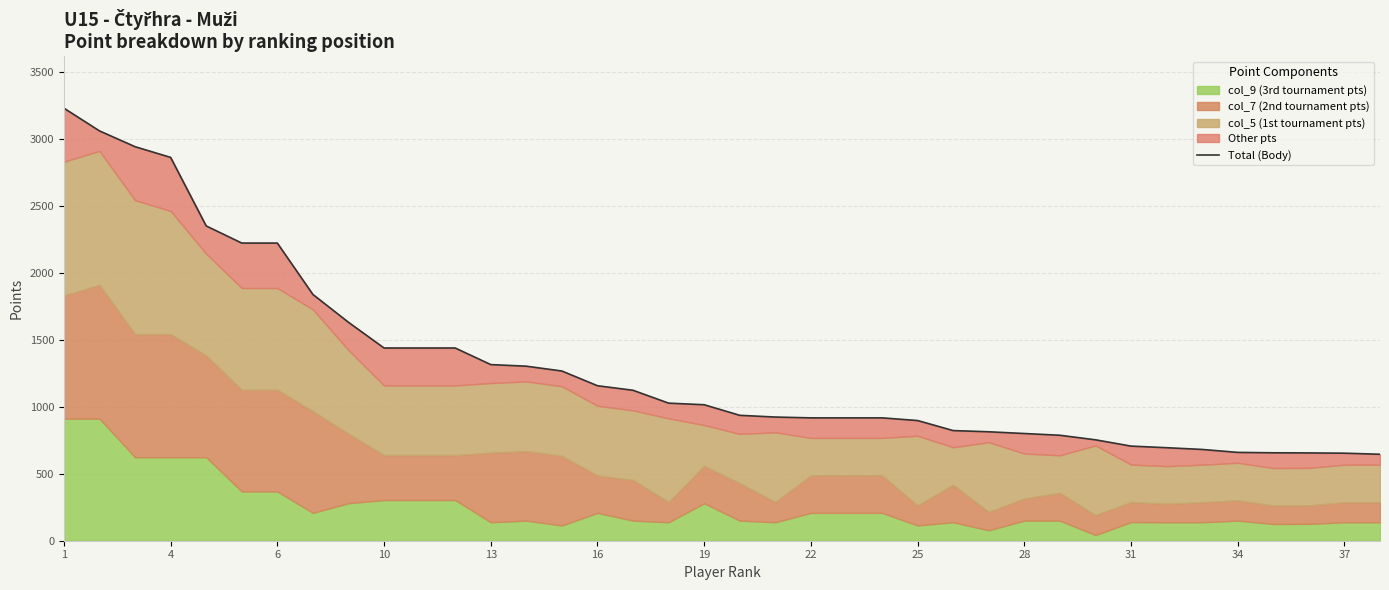

What is the difference between the maximum and second lowest values?

2578